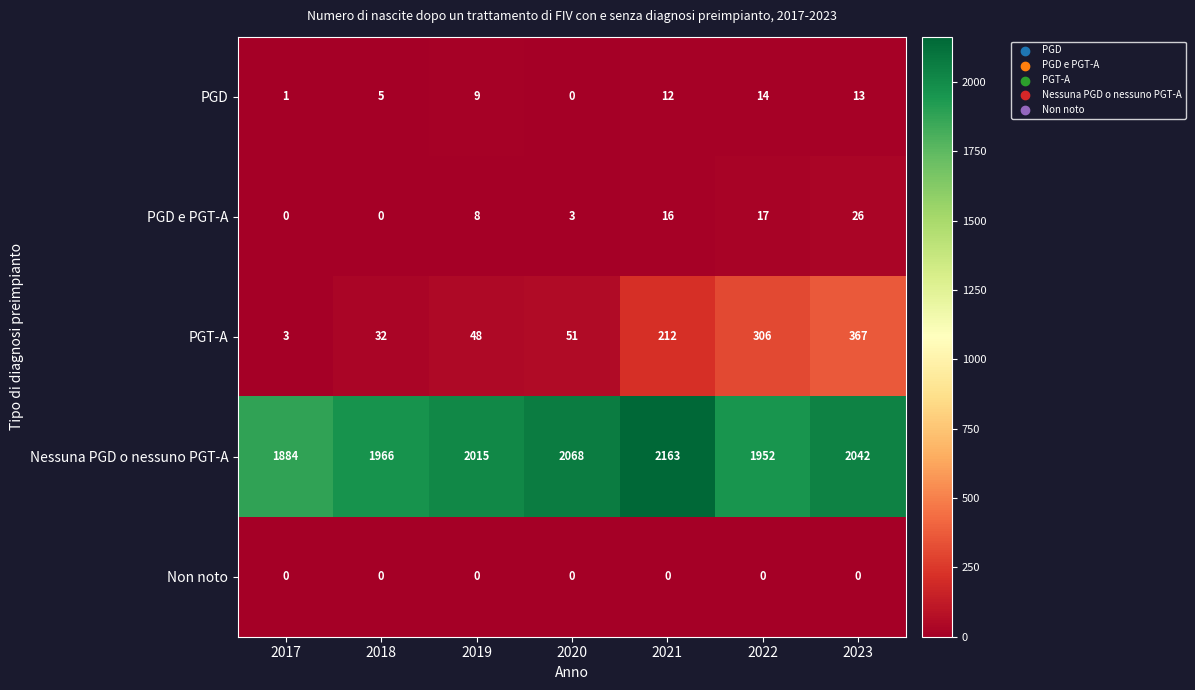

What is the average value of the PGD e PGT-A series?

10